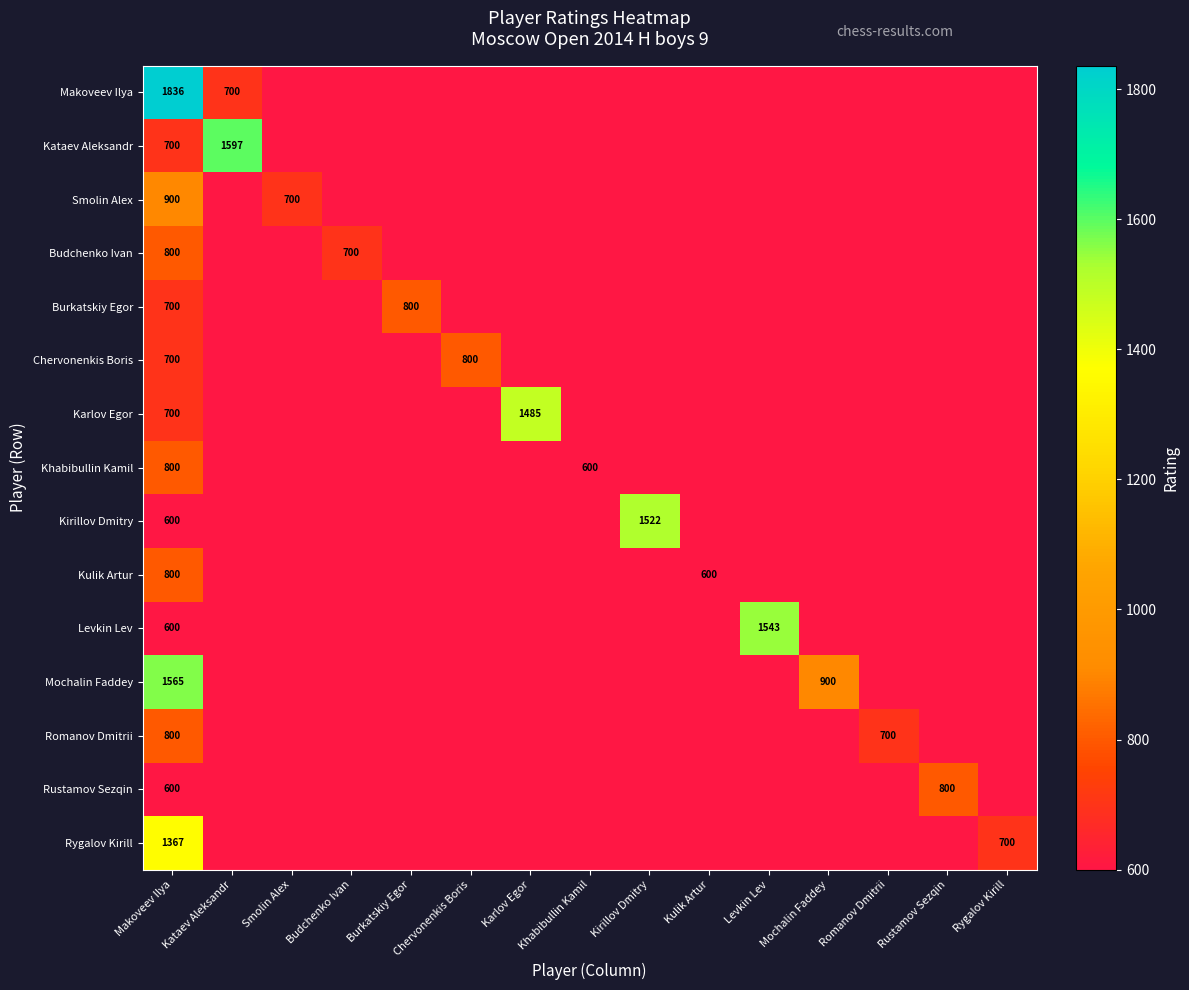

What is the difference between the highest and lowest values at Kataev Aleksandr?

897.0